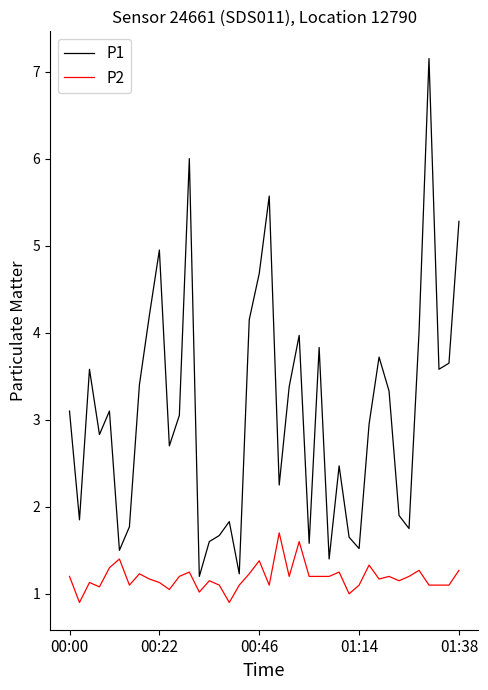

Rank the series by their maximum value, from highest to lowest.

P1, P2